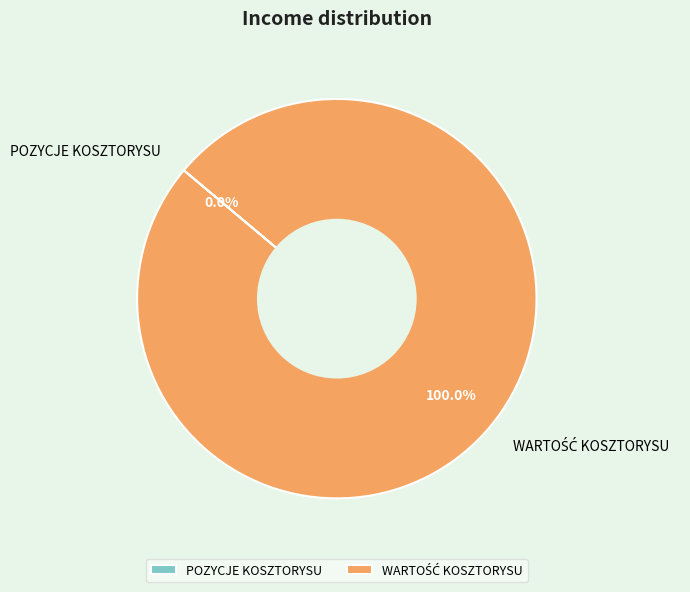

What is the change in value from POZYCJE KOSZTORYSU to WARTOŚĆ KOSZTORYSU?

+2